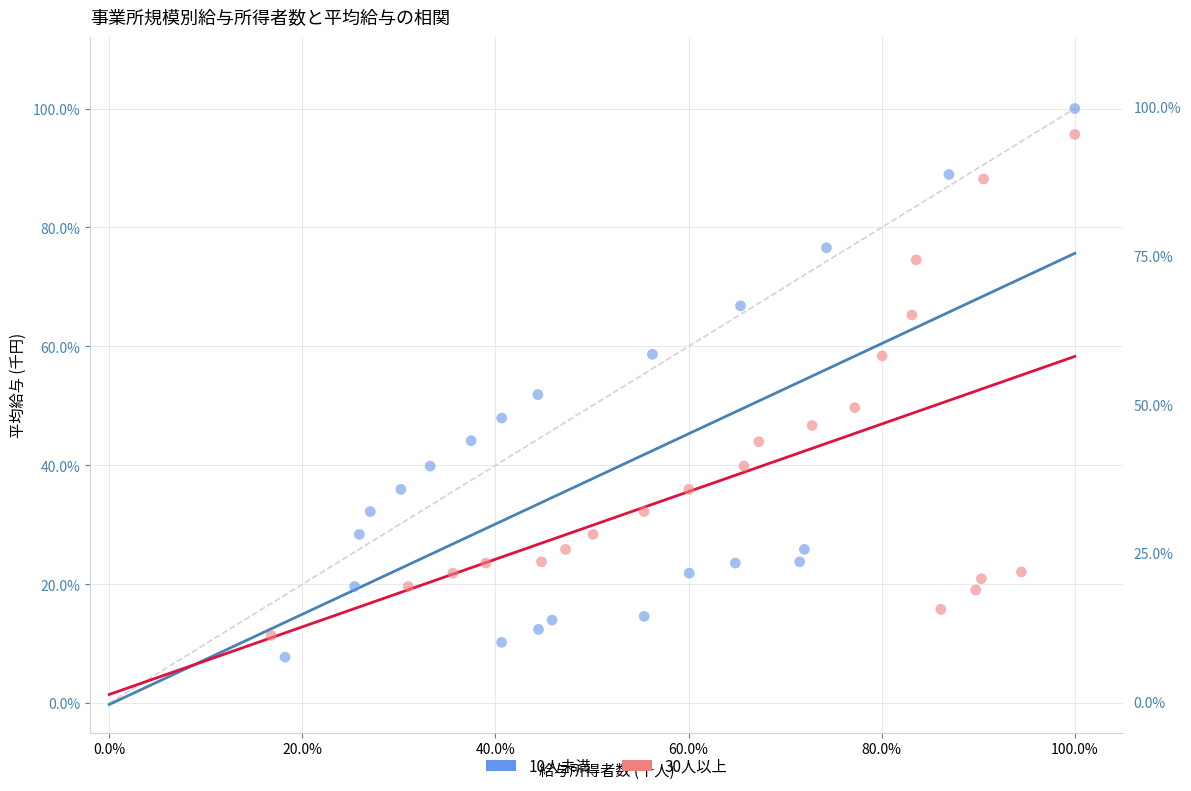

Which series has the largest Y range (max minus min)?

10人未満